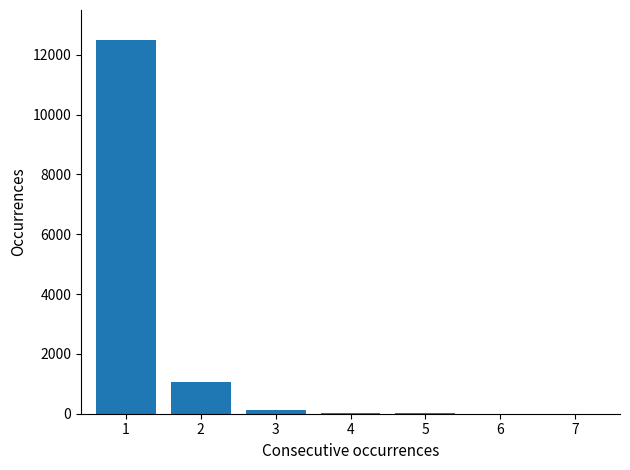

What is the greatest value displayed?

12500